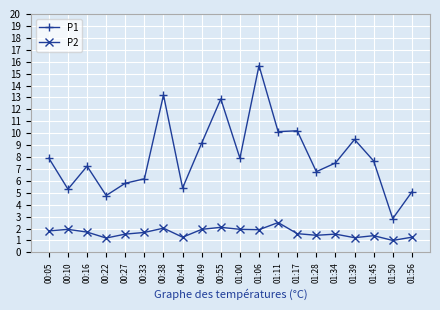

What is the label of the 12th point from the right?

00:49